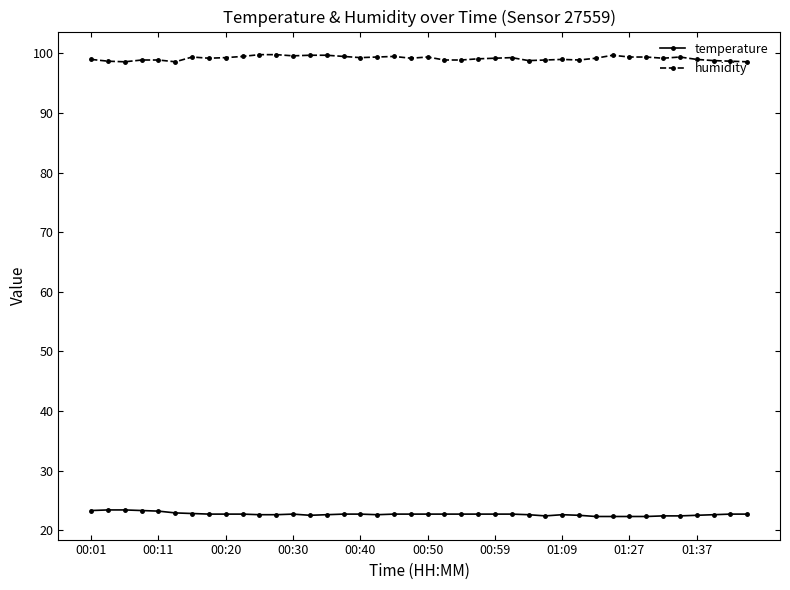

At how many categories does at least one series exceed 56?

40